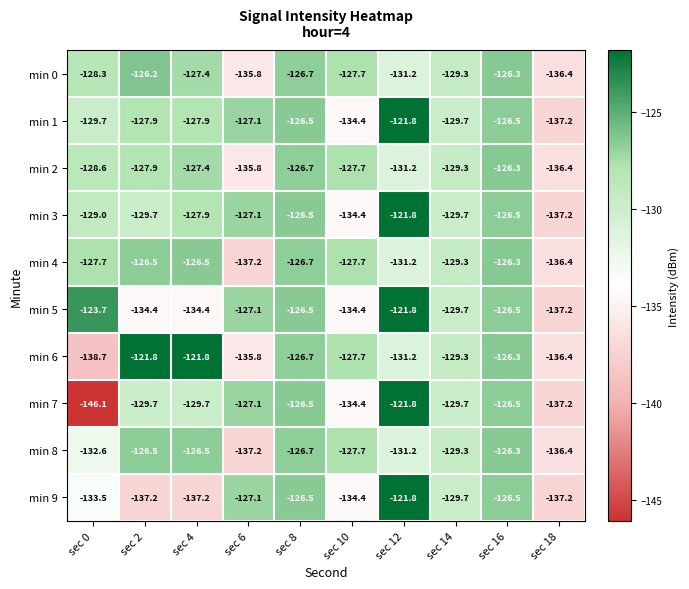

Which series has the widest spread of values?

min 7